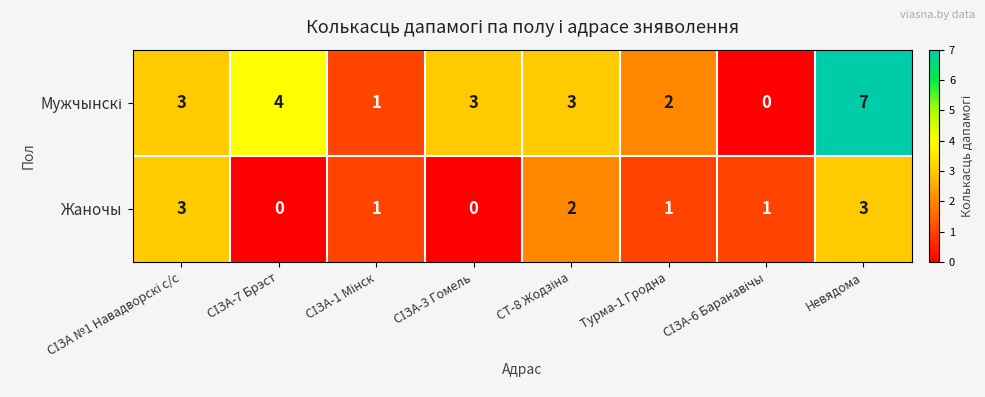

What is the difference between the maximum and minimum values in the Жаночы series?

3